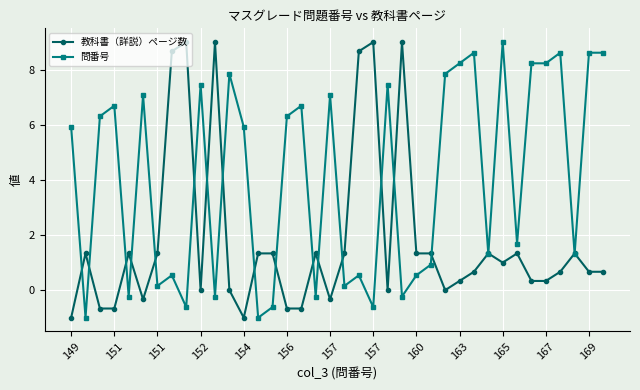

Which series has the largest total across all categories?

問番号